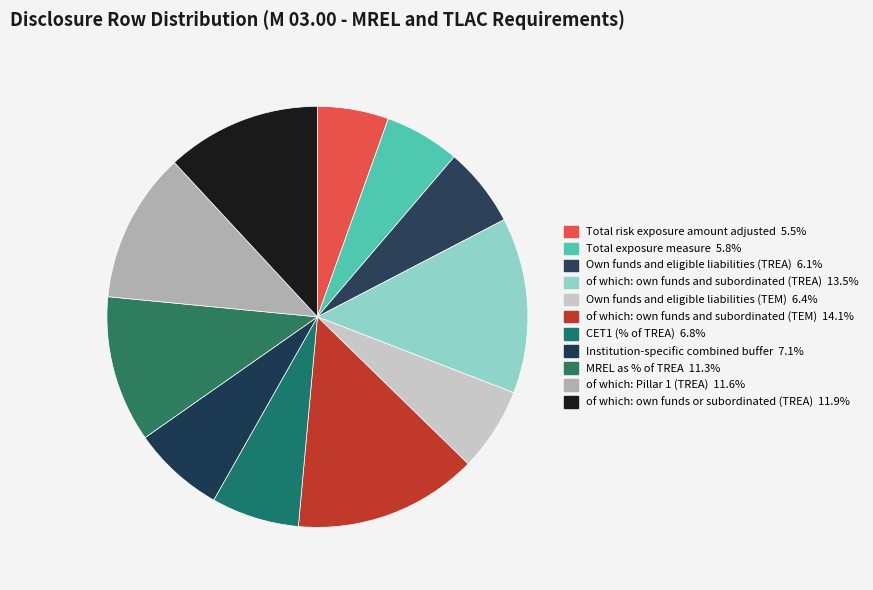

Count the number of slices in the pie.

11